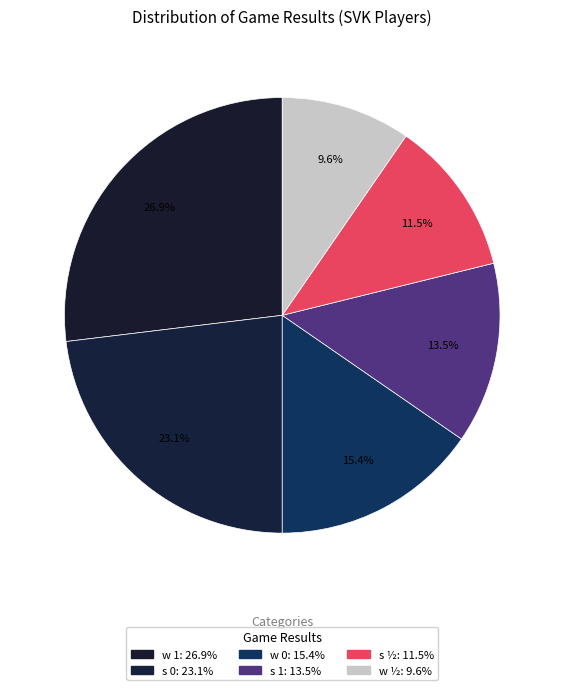

What percentage is the w ½ slice, to the nearest percent?

10%